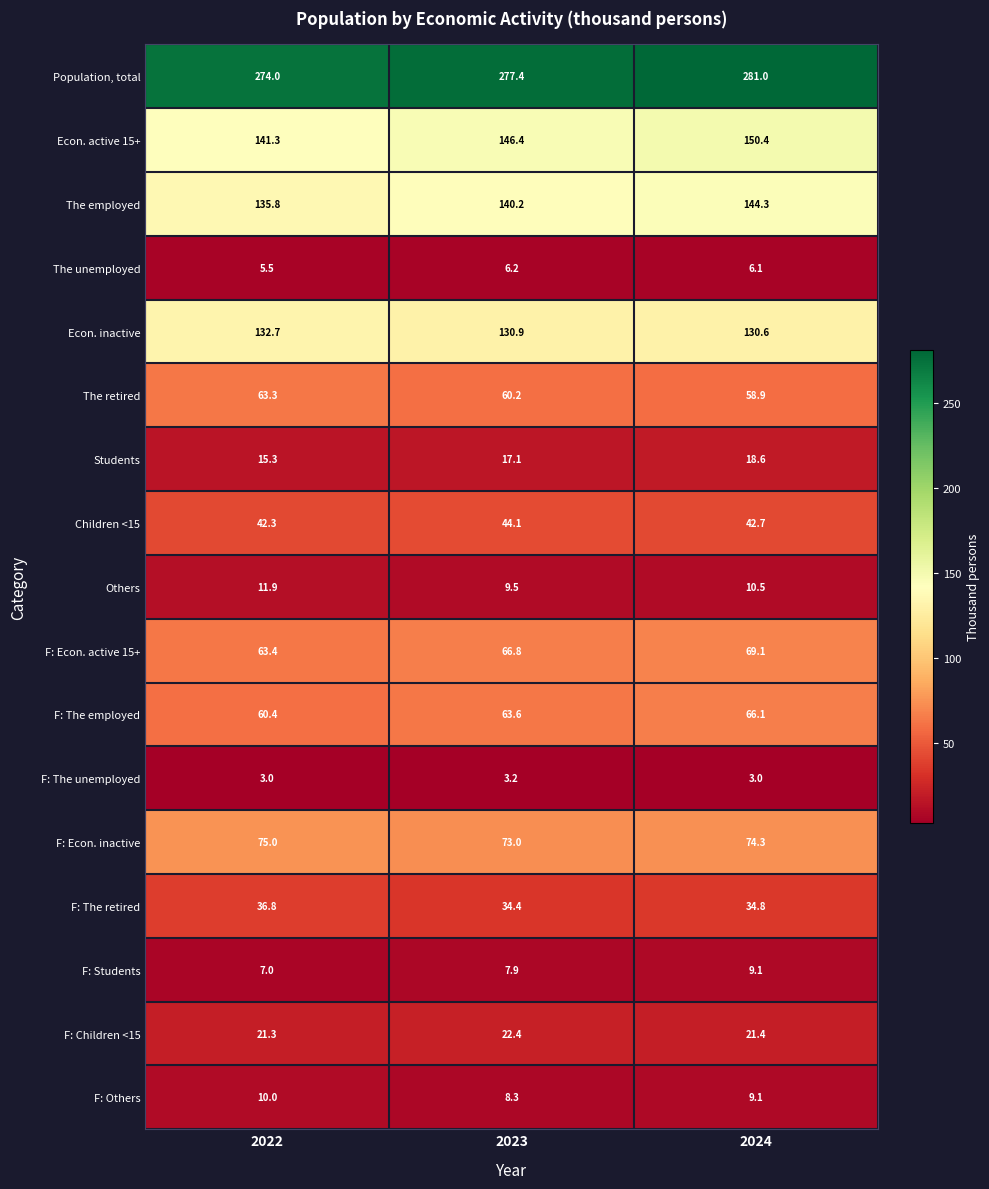

What is the difference between the maximum and minimum values in the F: Children <15 series?

1.1